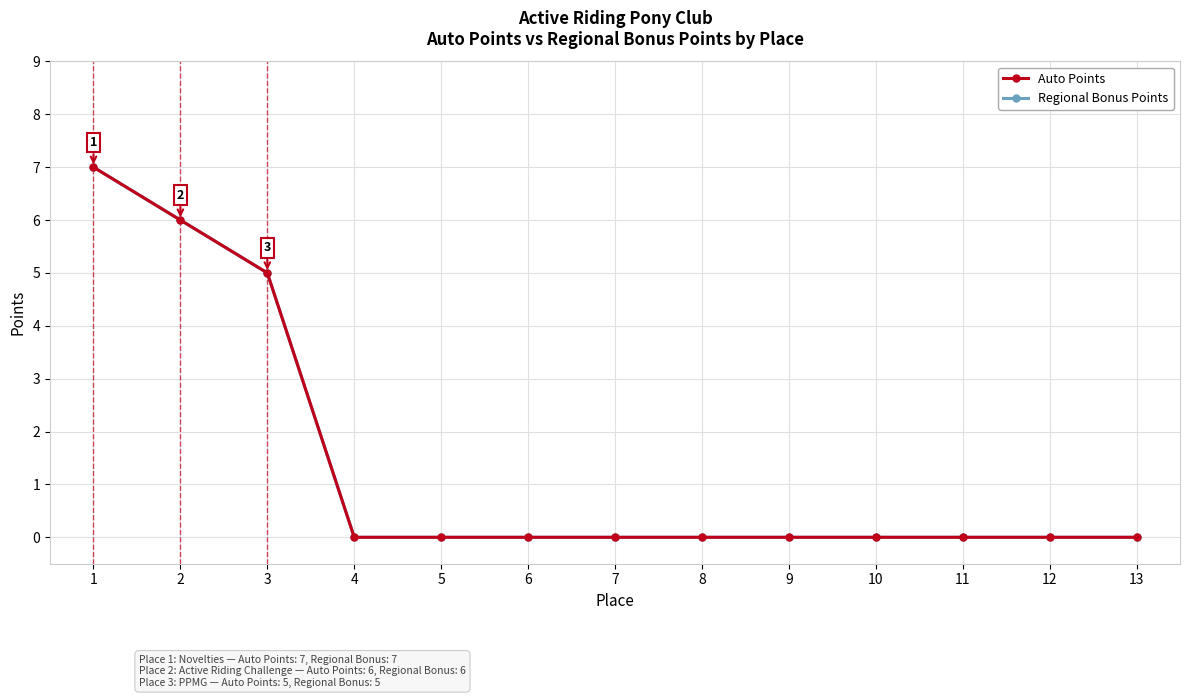

Reading right to left, transcribe all the data shown in this chart.

Auto Points: 13=0	12=0	11=0	10=0	9=0	8=0	7=0	6=0	5=0	4=0	3=5	2=6	1=7
Regional Bonus Points: 13=0	12=0	11=0	10=0	9=0	8=0	7=0	6=0	5=0	4=0	3=5	2=6	1=7